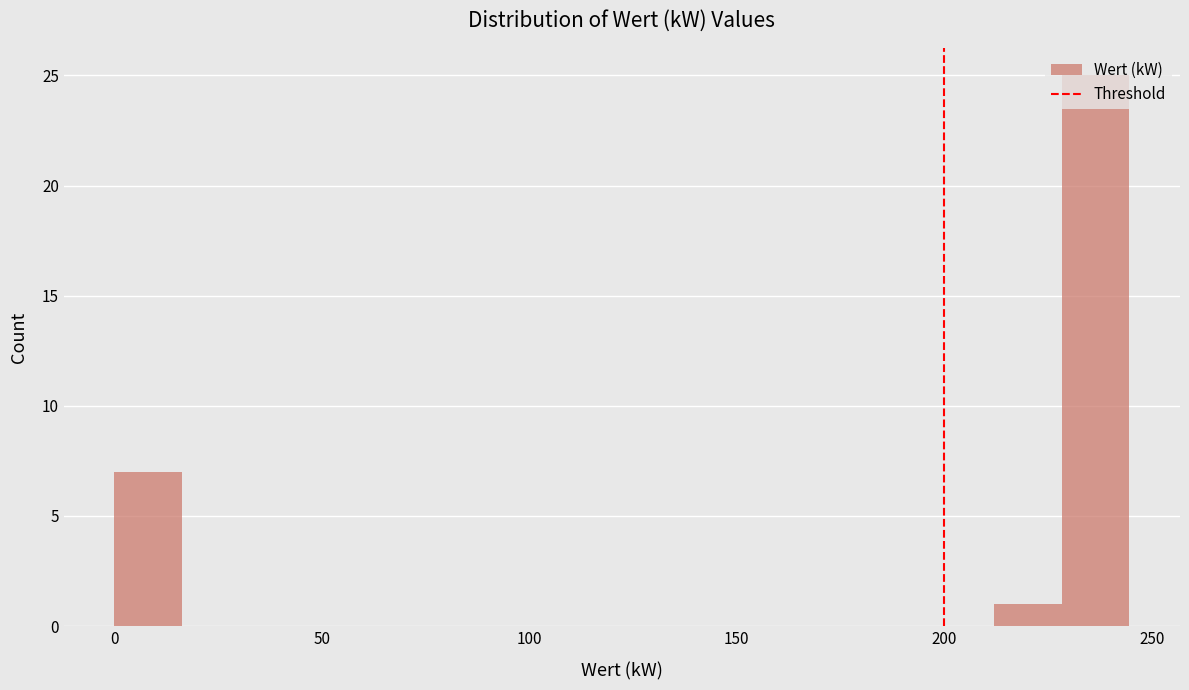

Around what value on the x-axis is the tallest bar? Give the approximate position of its centre, as read against the axis.

235